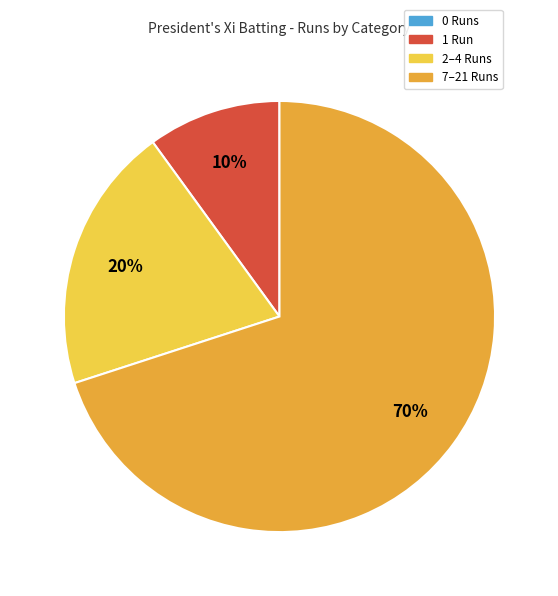

Is the sum of 1 Run and 7–21 Runs greater than half?

Yes